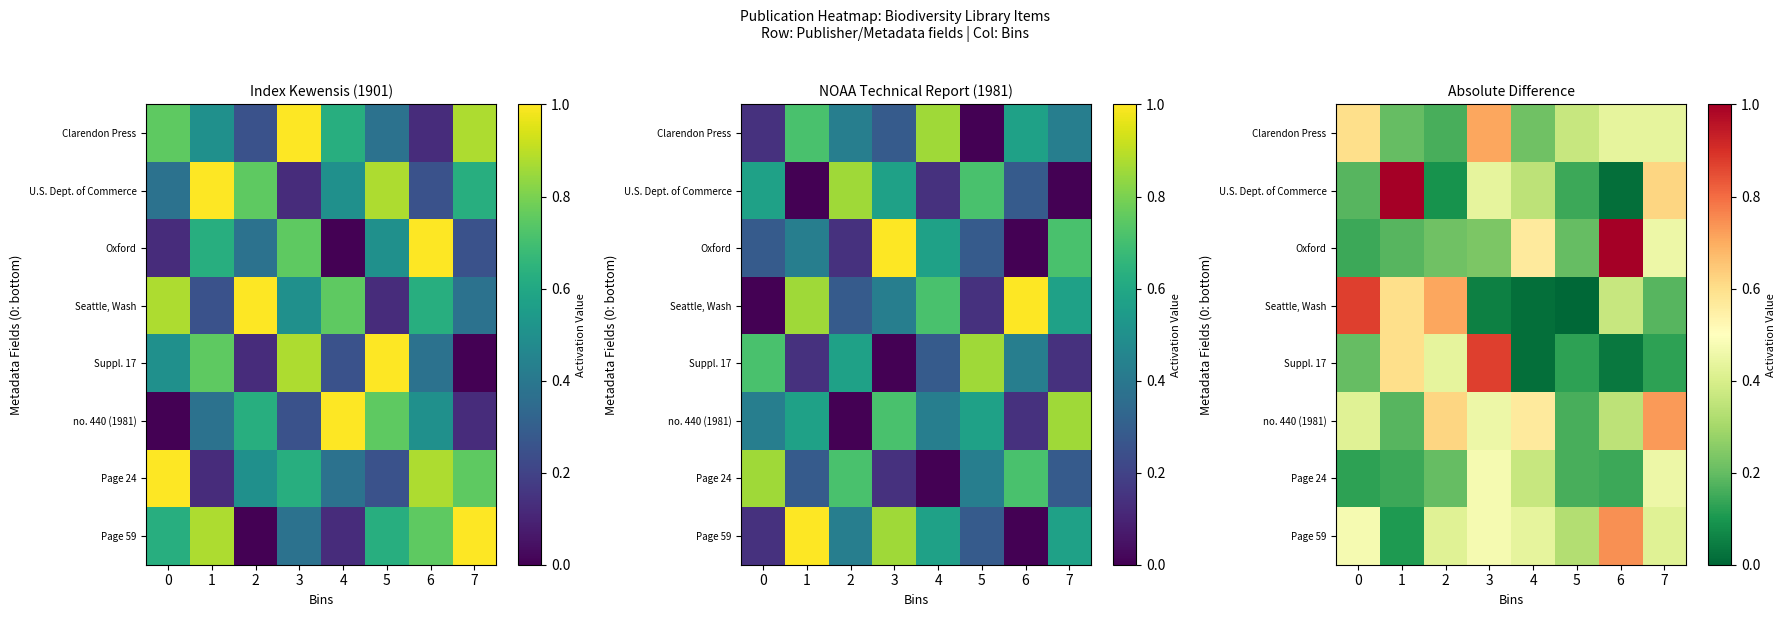

What is the sum of all no. 440 (1981) values?

3.5